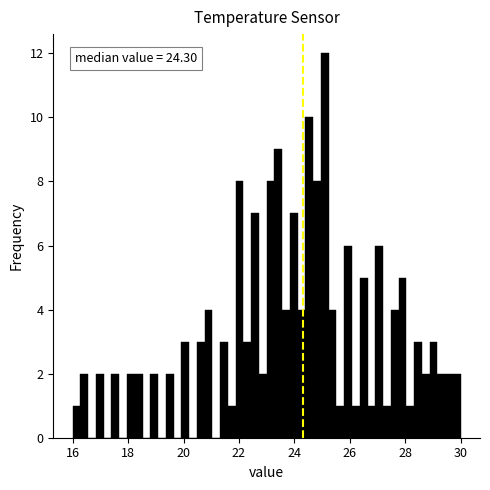

Around what value on the x-axis is the tallest bar? Give the approximate position of its centre, as read against the axis.

25.2